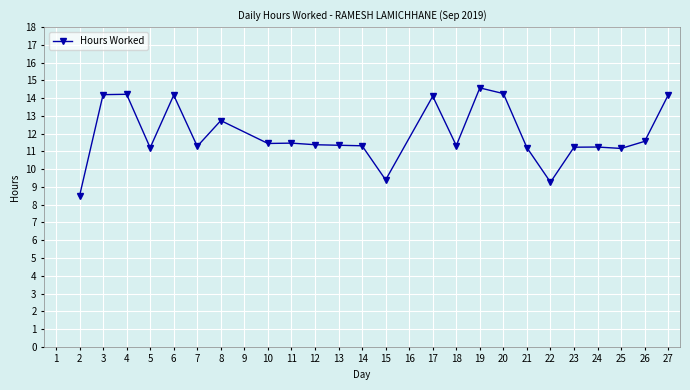

What is the sum of all values?

286.9